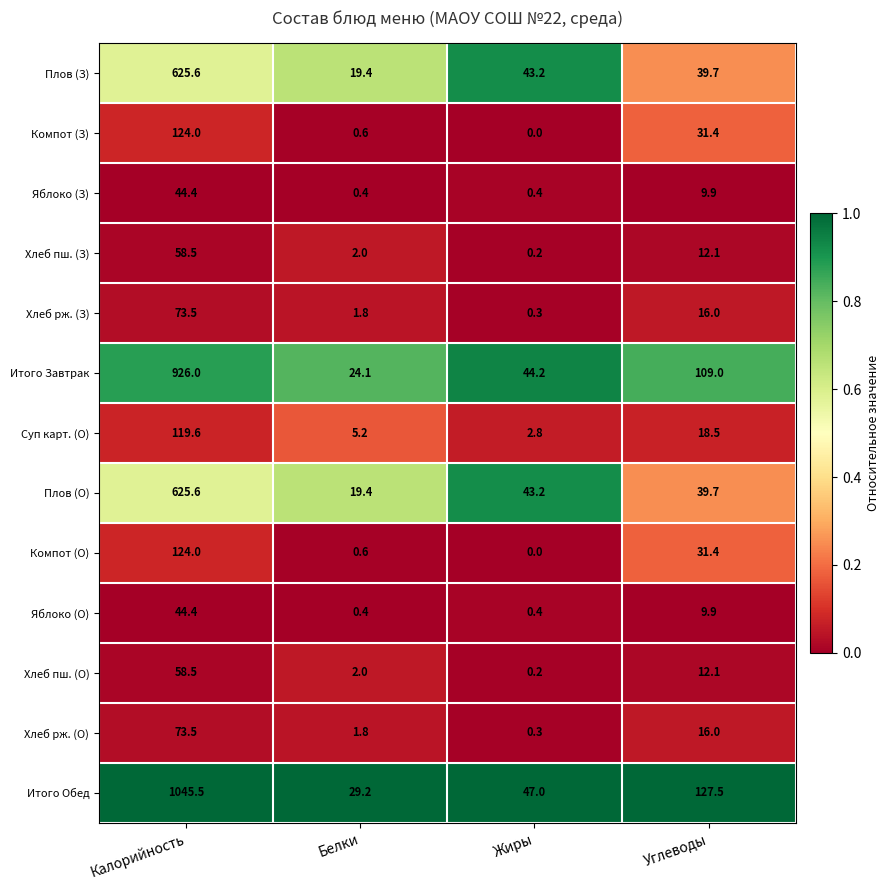

Is it true that Хлеб пш. (З) equals 3.0 at Углеводы?

False